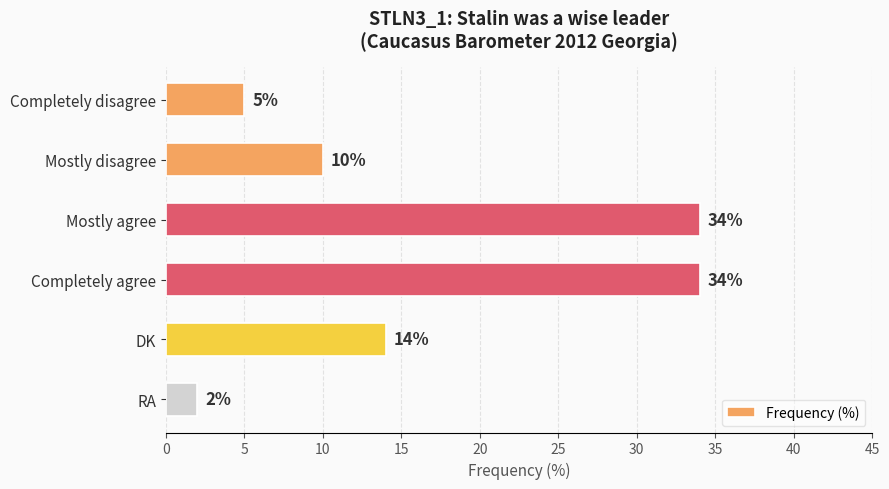

Count the number of data series in this chart.

1